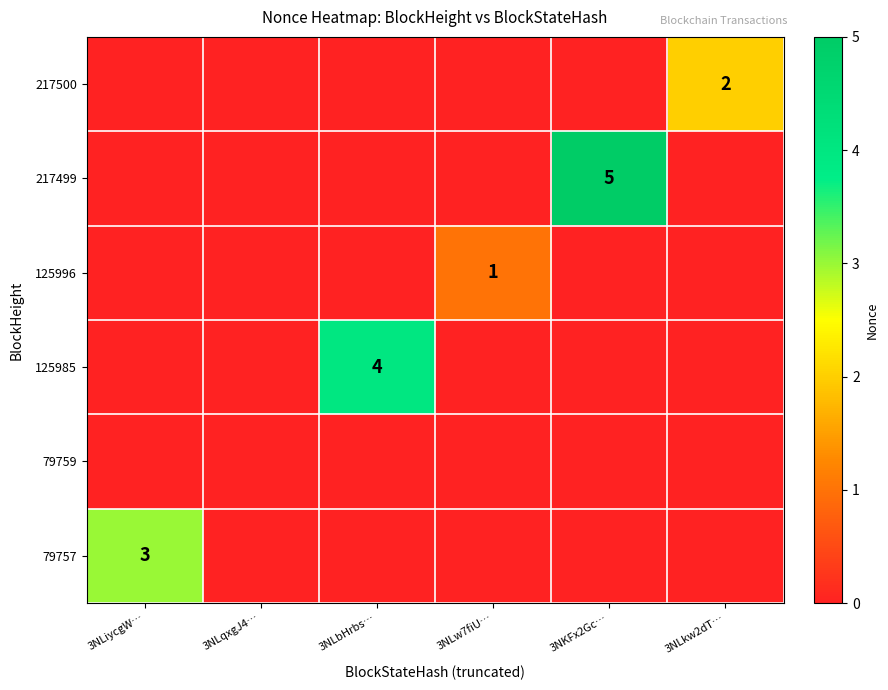

List the labels in order of 217500 value, smallest first.

3NLiycgW…, 3NLqxgJ4…, 3NLbHrbs…, 3NLw7fiU…, 3NKFx2Gc…, 3NLkw2dT…